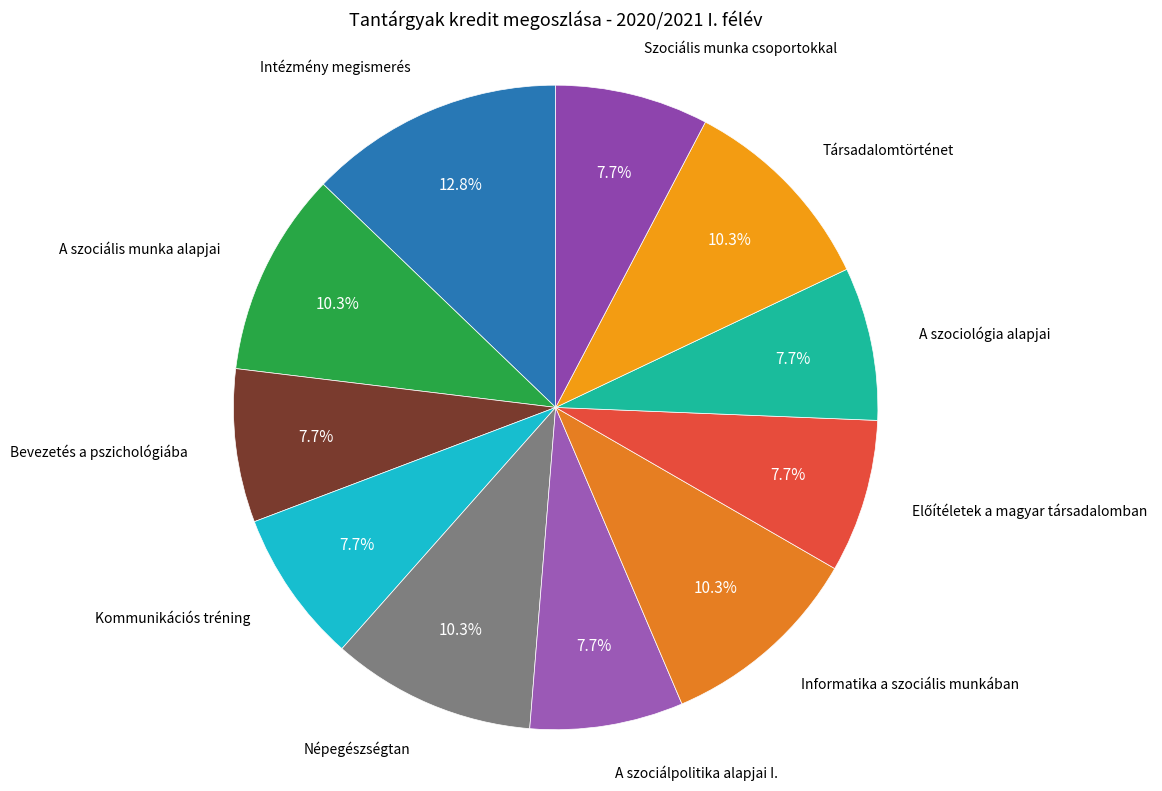

What percentage is the Népegészségtan slice, to the nearest percent?

10%